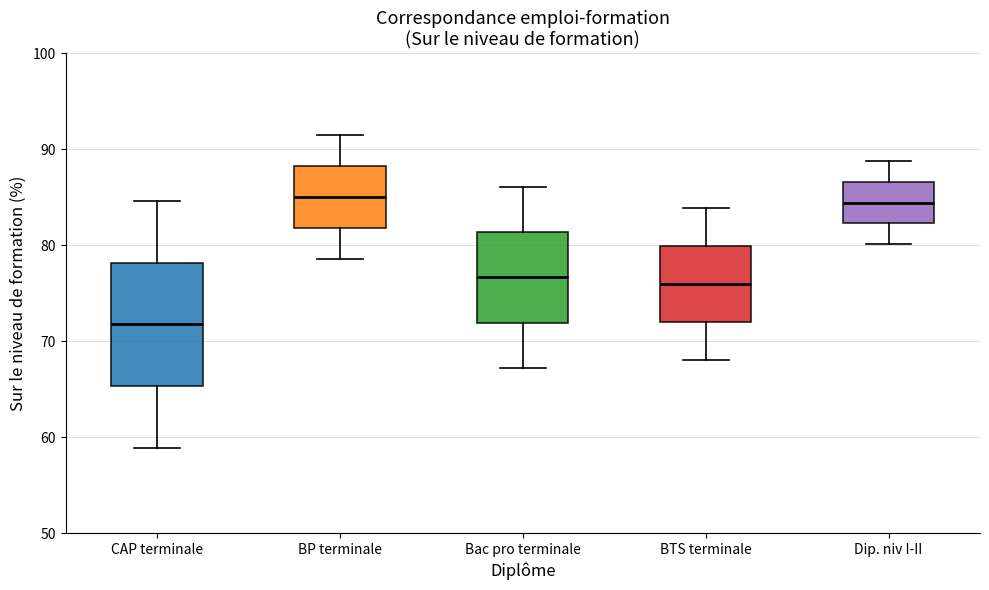

Which box is the tallest, from its lower edge to its upper edge?

CAP terminale